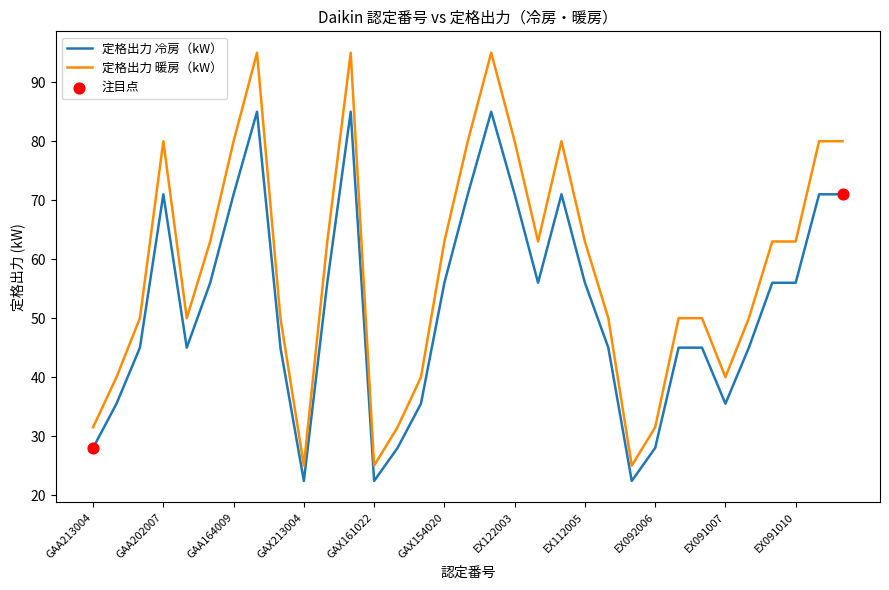

What is the maximum value for 定格出力 暖房（kW）?

95.0